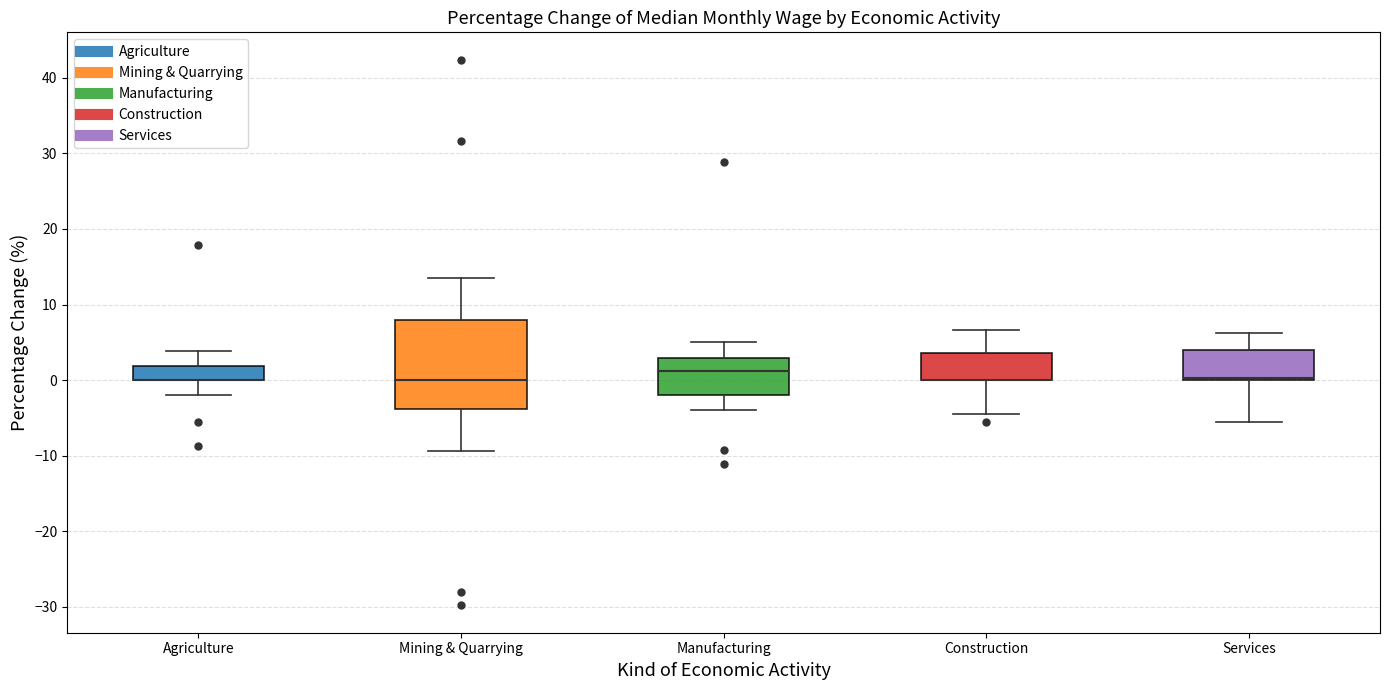

Reading left to right, transcribe this box plot: for each box, give where its median line is, the range the box spans, and where its two whiskers end, as read against the y-axis. The values are not printed on the chart, so give them approximately, as read against the axis.

Agriculture: median 0 (drawn on the box's lower edge), box 0 to 2, whiskers -2 to 4
Mining & Quarrying: median 0, box -4 to 8, whiskers -9 to 14
Manufacturing: median 1, box -2 to 3, whiskers -4 to 5
Construction: median 0 (drawn on the box's lower edge), box 0 to 4, whiskers -4 to 7
Services: median 0 (just above the box's lower edge), box 0 to 4, whiskers -5 to 6